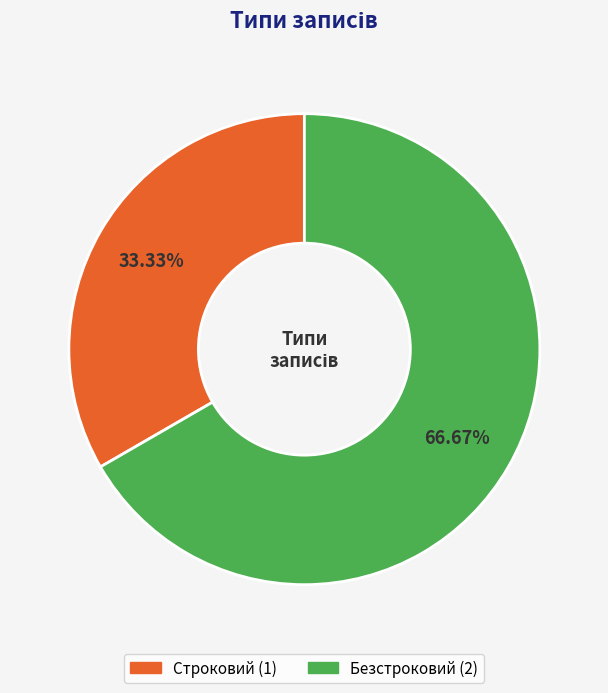

To the nearest percent, what is the combined percentage of Строковий and Безстроковий?

100%